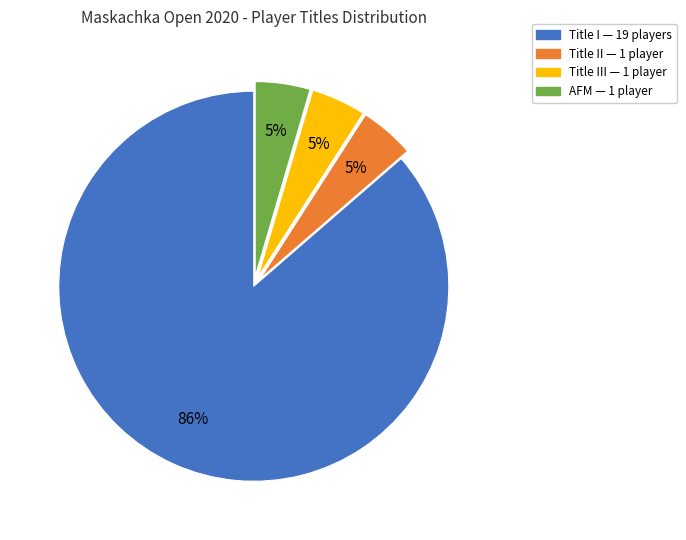

To the nearest percent, what is the average slice percentage?

25%